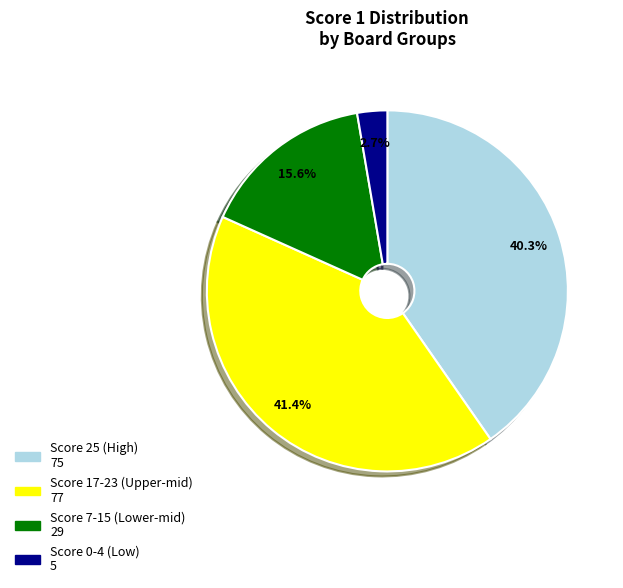

Count the number of slices in the pie.

4